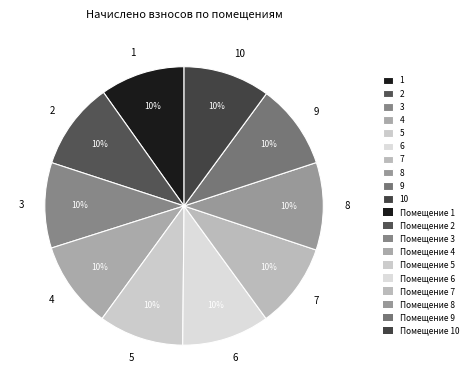

Approximately how many times larger is the value at 10 compared to 5?

1.0